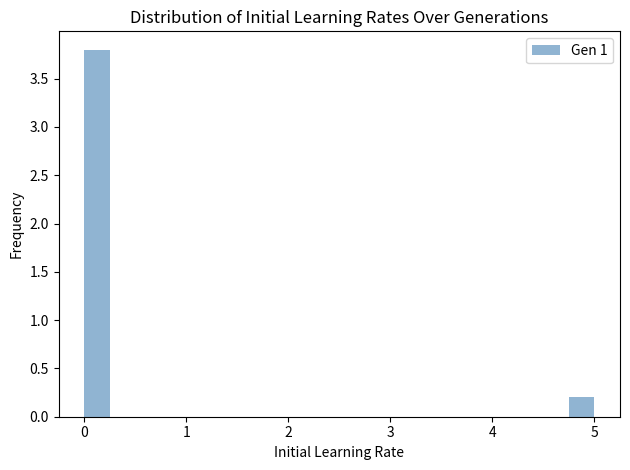

Read against the x-axis, roughly where is the centre of the tallest bar?

0.1